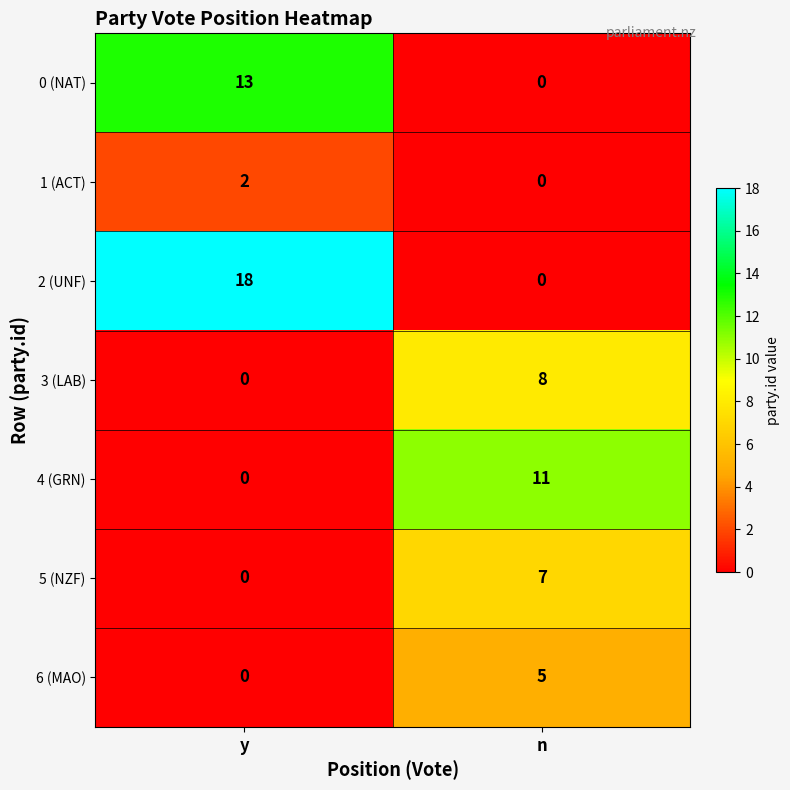

What is the highest value of the 3 (LAB) series?

8